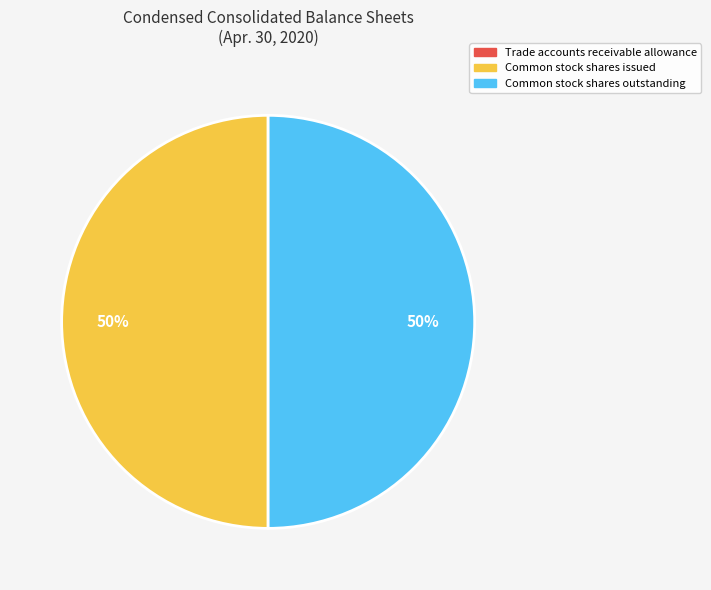

What percentage is the Common stock shares outstanding slice, to the nearest percent?

50%